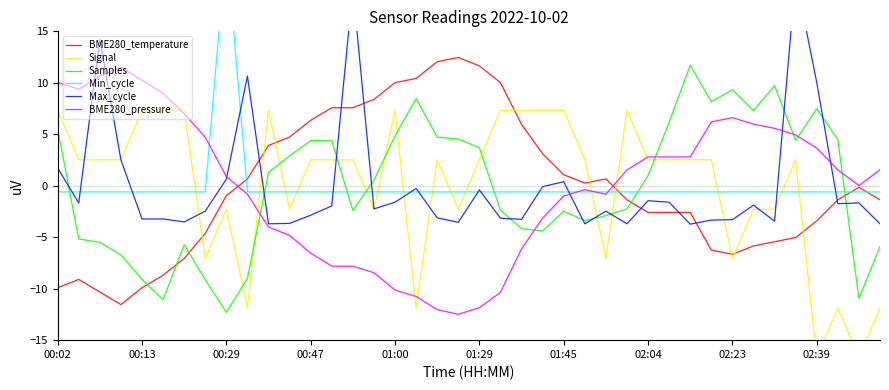

Which series has the largest total across all categories?

Min_cycle